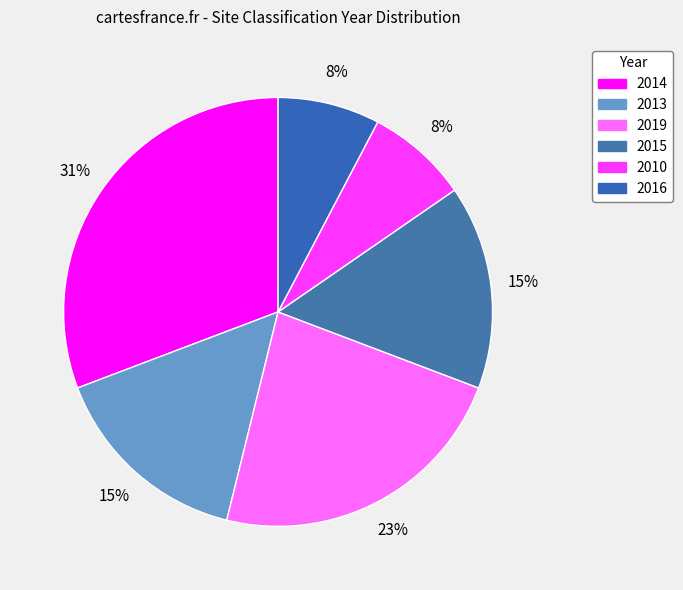

Rank the categories by value from lowest to highest.

2010, 2016, 2013, 2015, 2019, 2014